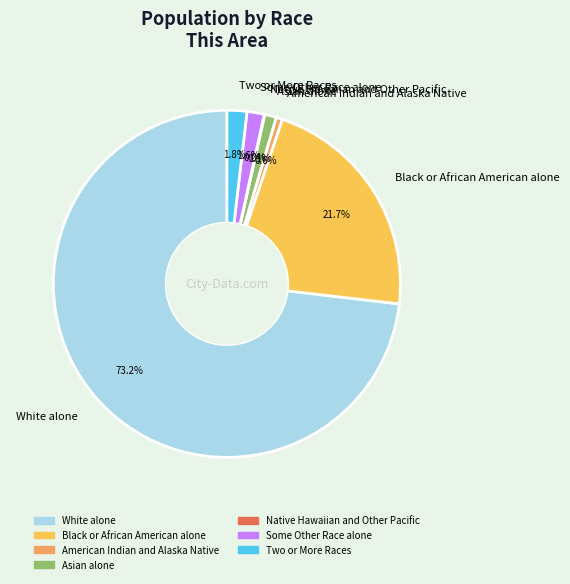

Do Black or African American alone and White alone together represent more than half of the pie?

Yes